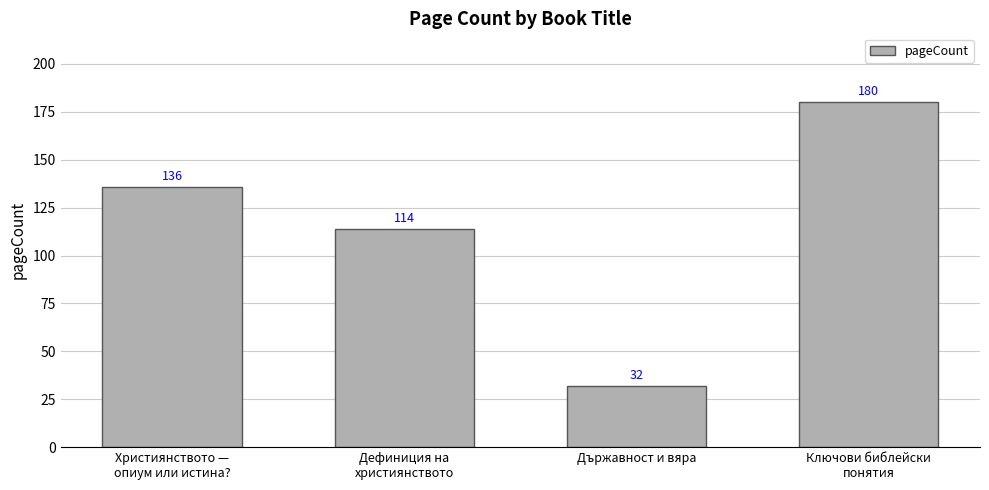

Count the values in the range 114 to 180.

3